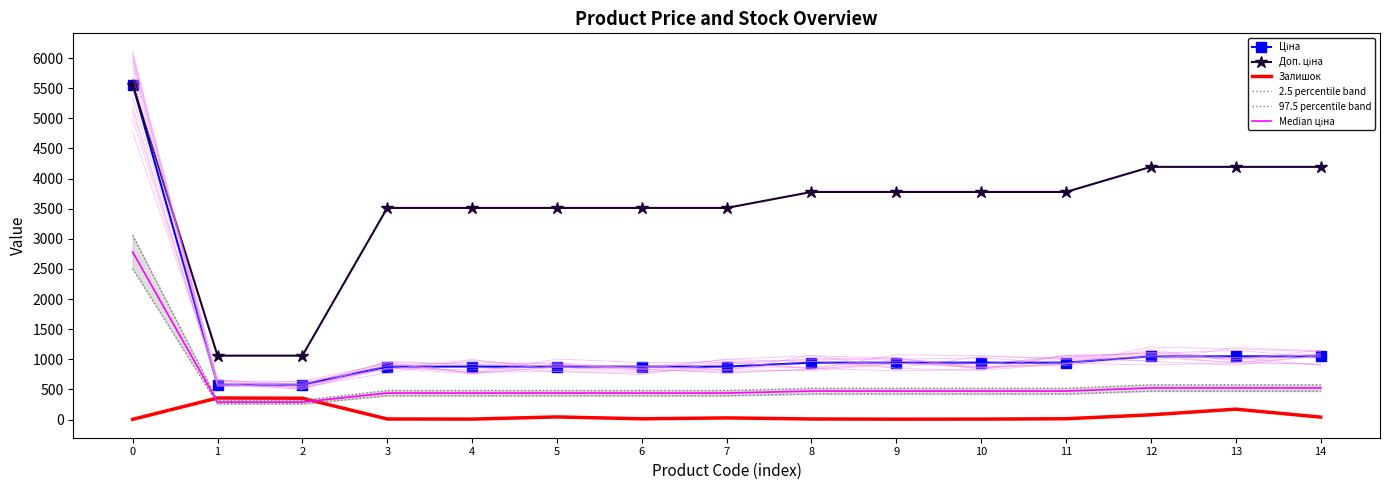

Is it true that Доп. ціна equals 1558.4 at 0?

False